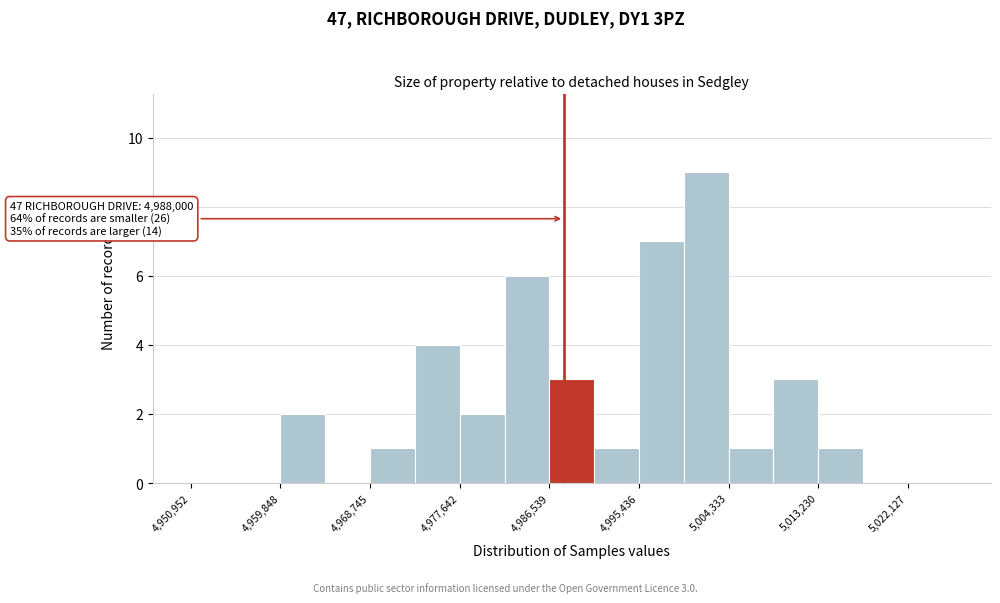

Over which range of the x-axis is the bar tallest?

5000000 to 5004000